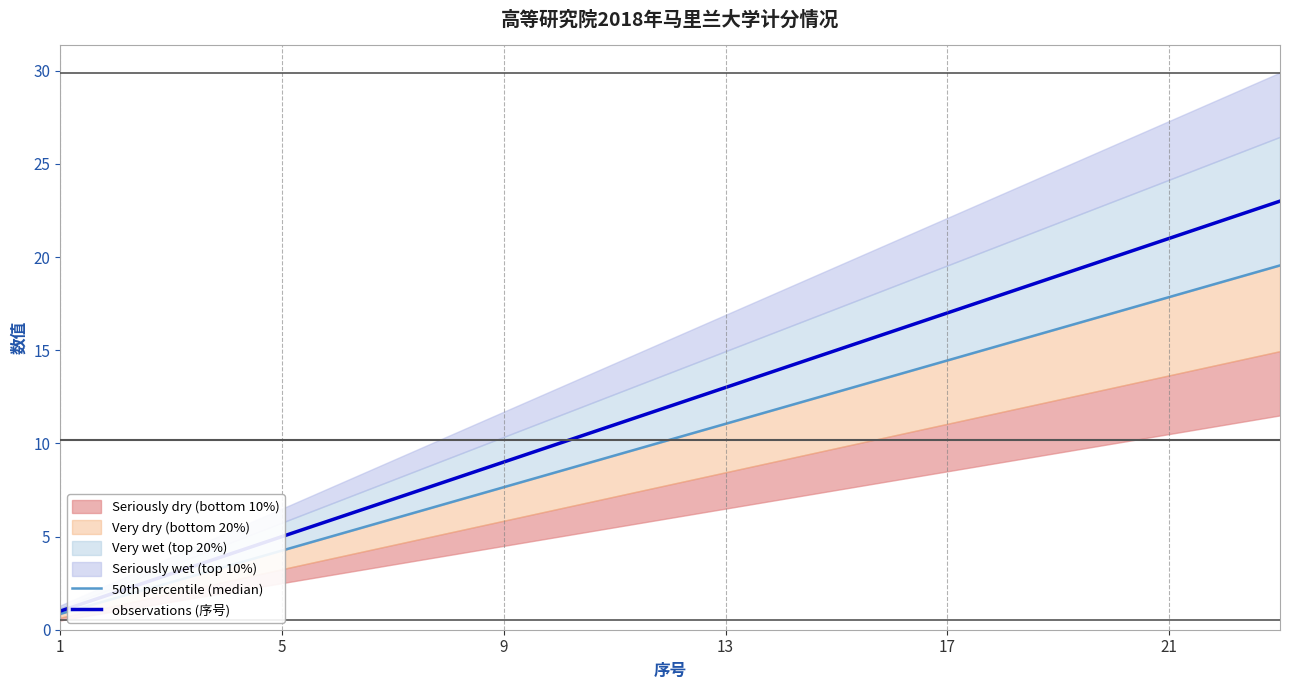

The observations (序号) series shows 21 at 21. True or false?

True